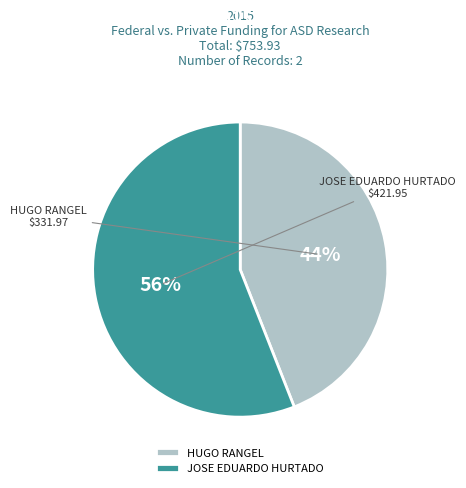

How many segments does this pie chart have?

2